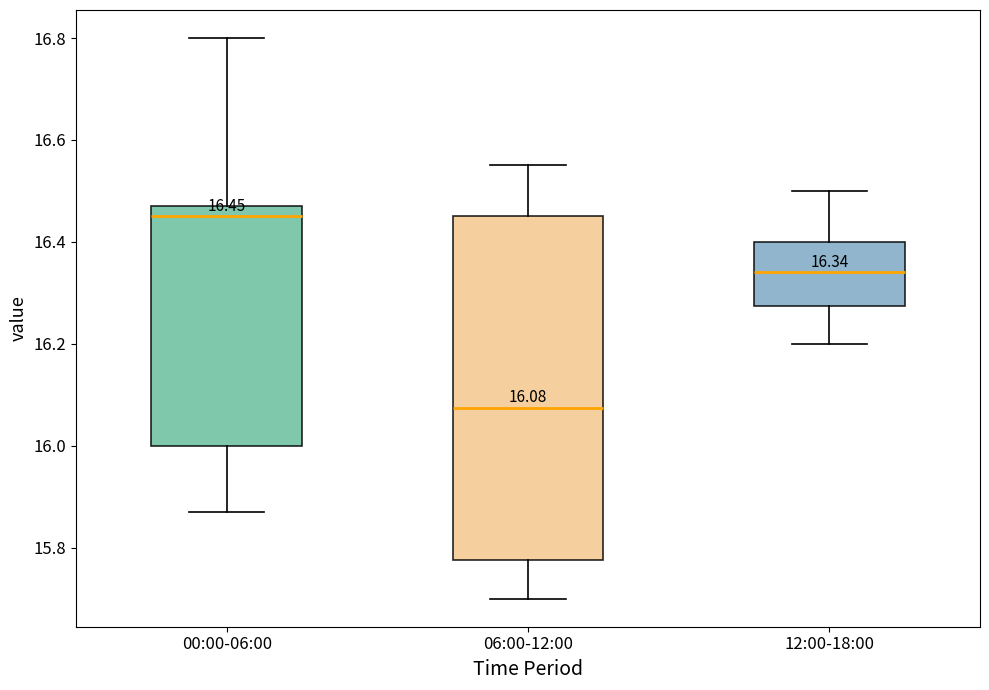

Which box has the lowest median line?

06:00-12:00